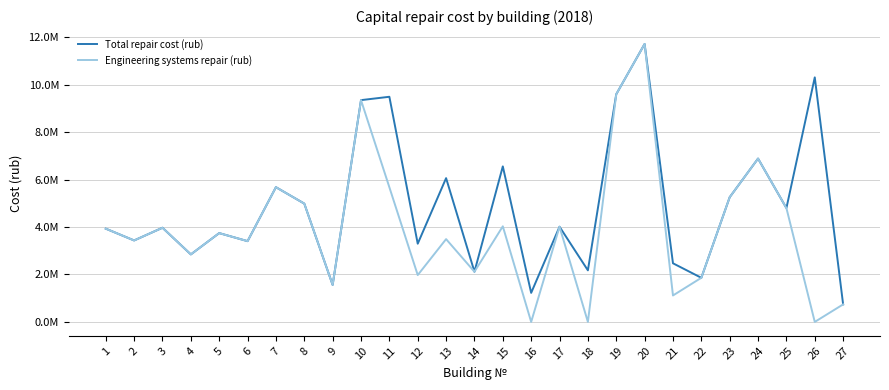

At which category does the chart reach its minimum across all series?

16